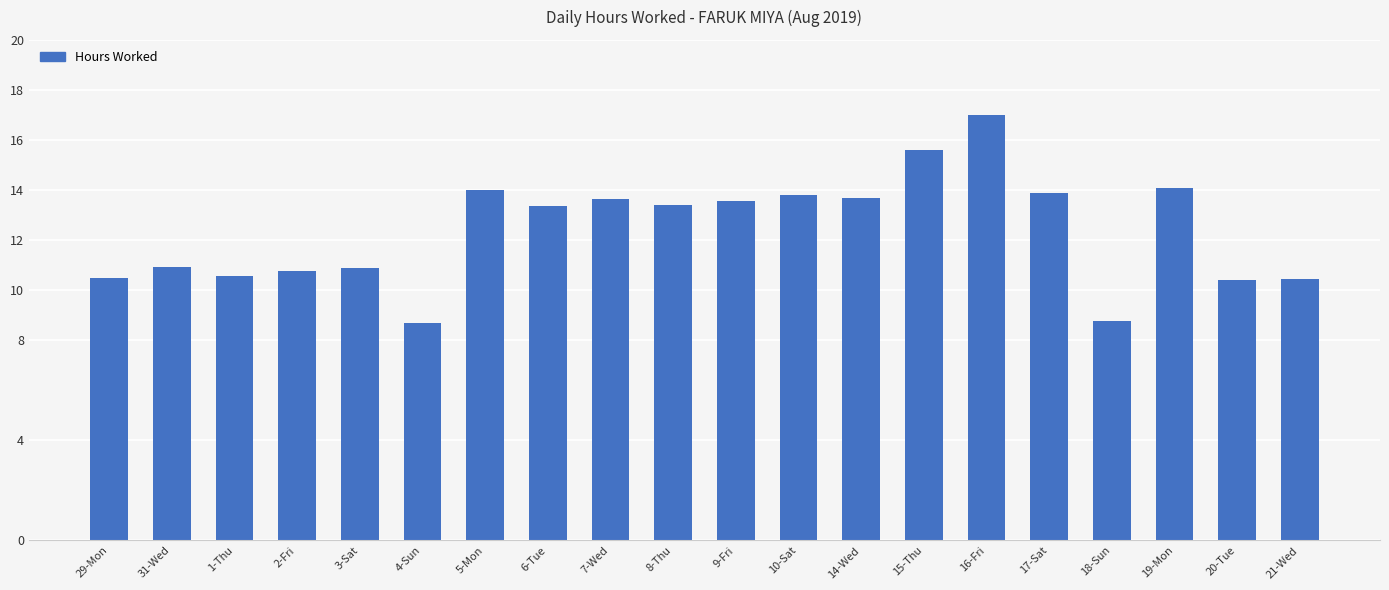

Is it true that the value at 6-Tue is 19.2?

False